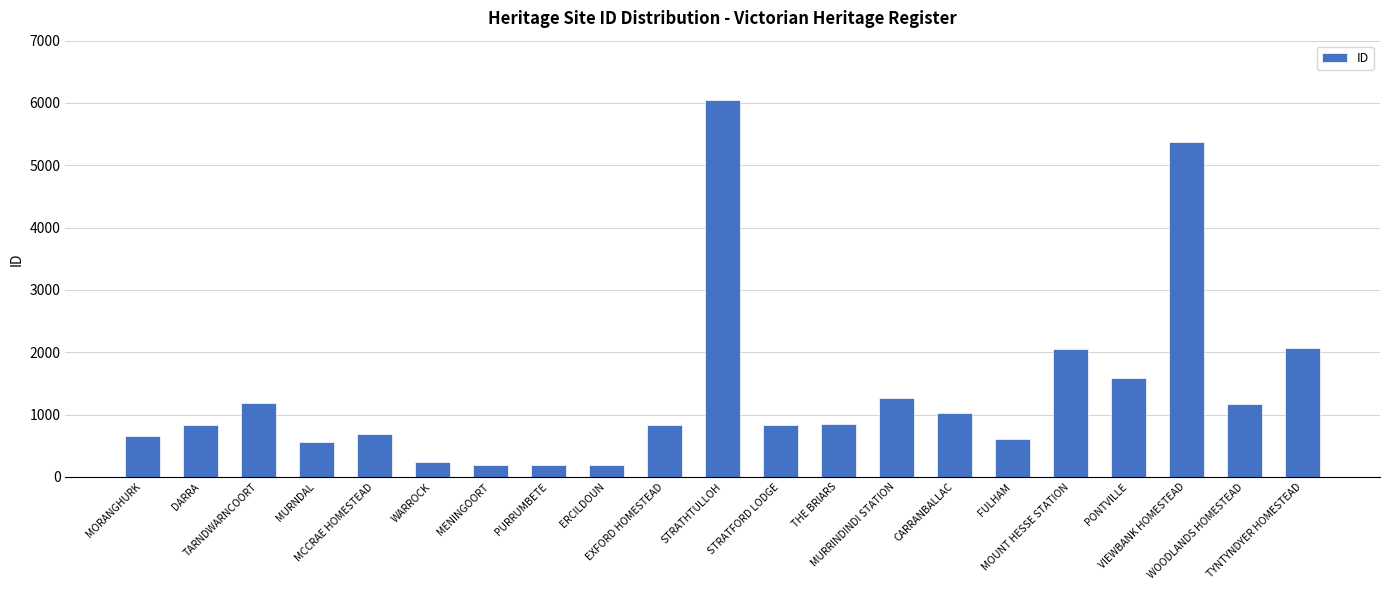

The chart shows a value of 344 at DARRA. True or false?

False